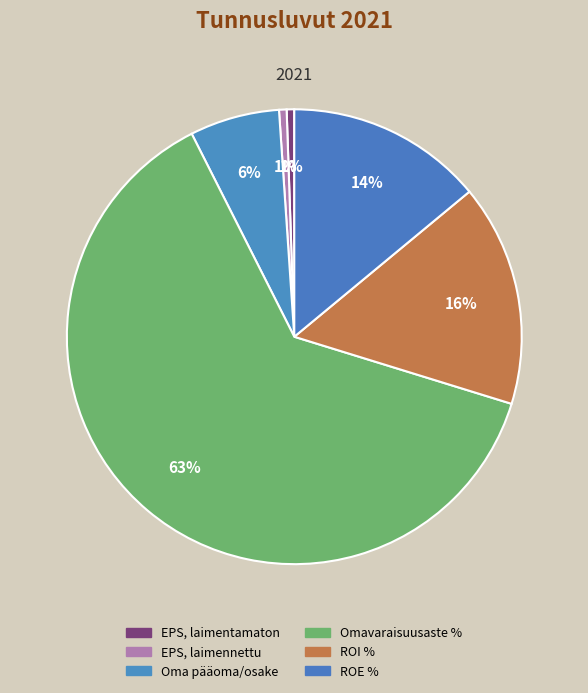

How many segments does this pie chart have?

6